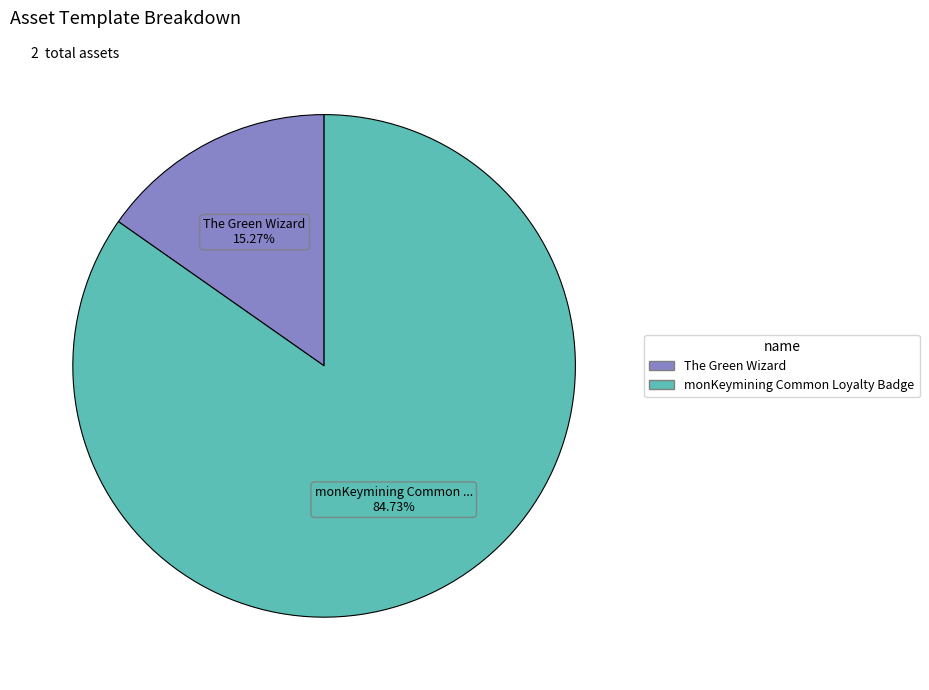

What percentage is the The Green Wizard slice, to the nearest percent?

15%